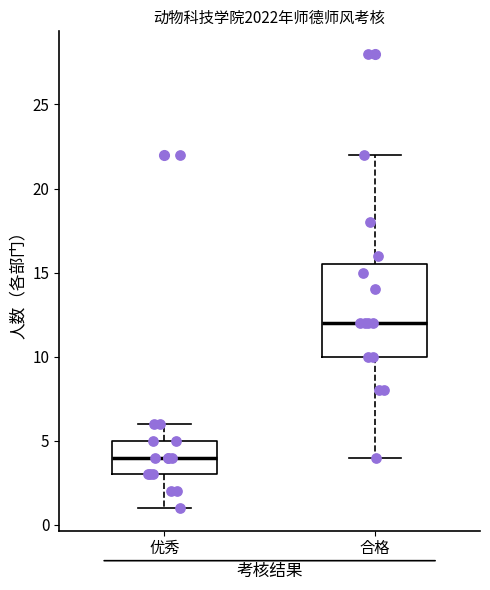

Reading left to right, transcribe this box plot: for each box, give where its median line is, the range the box spans, and where its two whiskers end, as read against the y-axis. The values are not printed on the chart, so give them approximately, as read against the axis.

优秀: median 4.0, box 3.0 to 5.0, whiskers 1.0 to 6.0
合格: median 12.0, box 10.0 to 15.5, whiskers 4.0 to 22.0